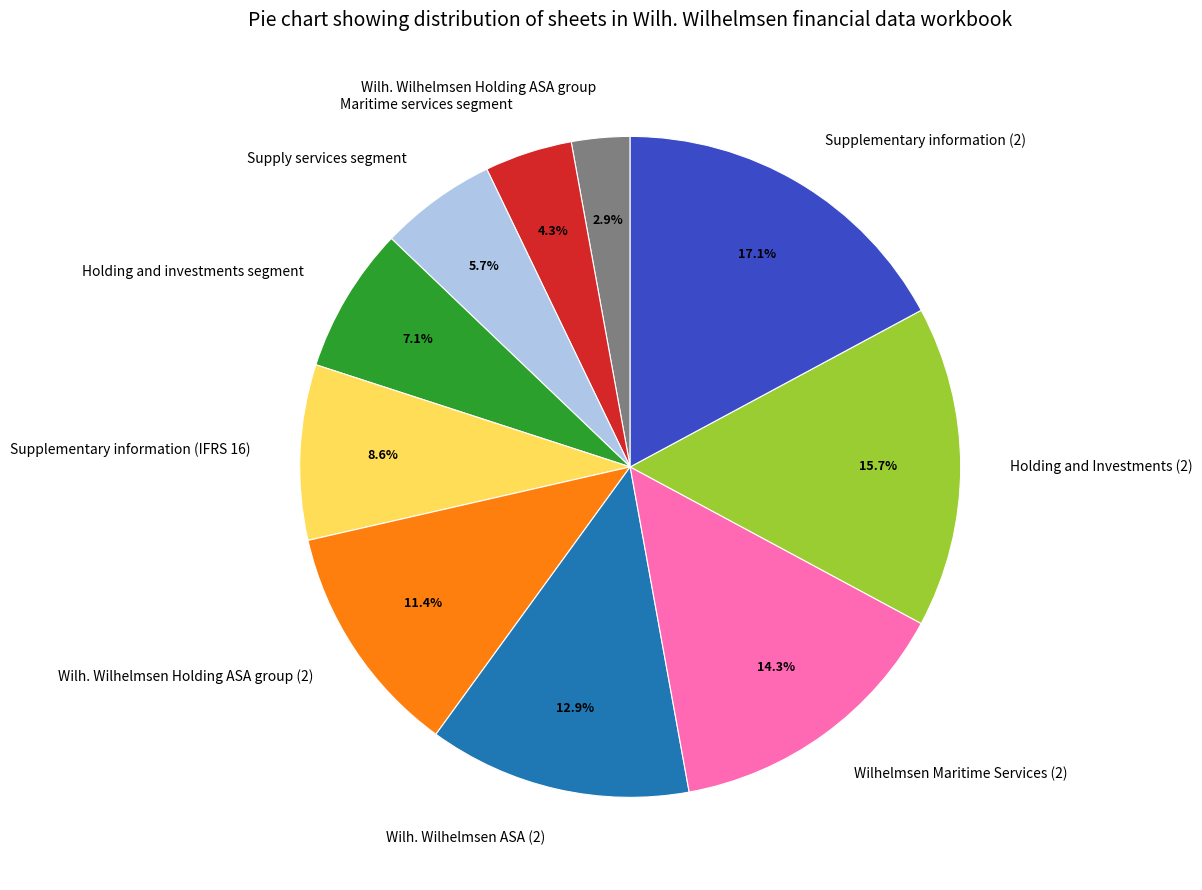

To the nearest percent, what is the difference between the largest and smallest slice percentages?

14%